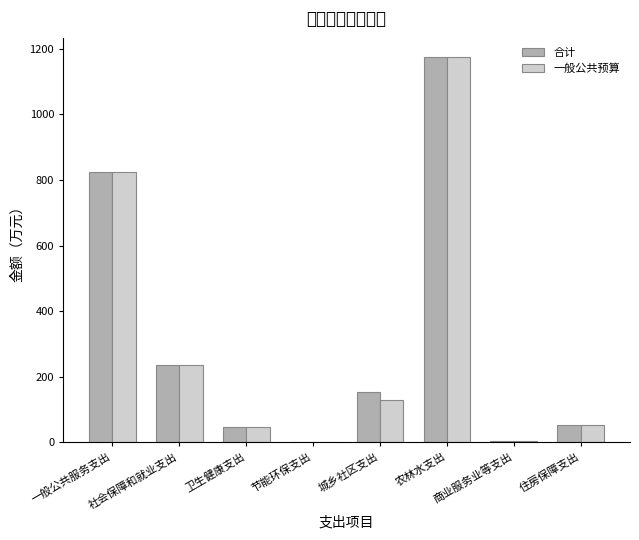

The 合计 series shows 53.2 at 住房保障支出. True or false?

True